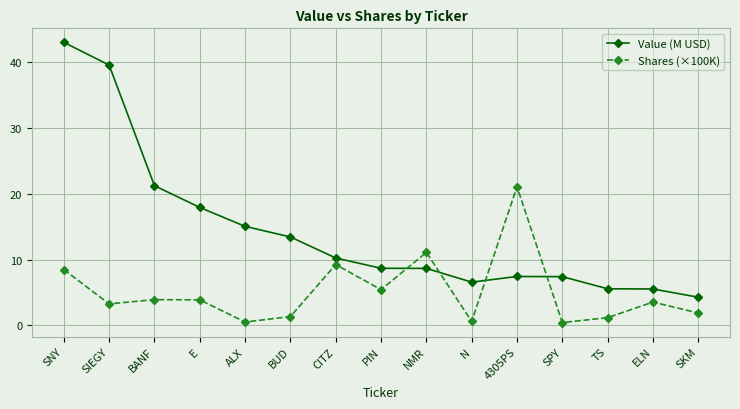

True or false: Value (M USD) has more than 0 interior local peaks.

True